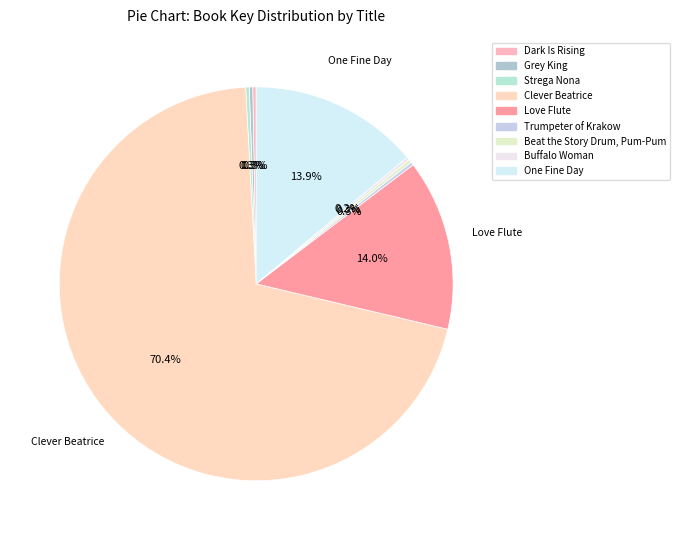

Which slice is the largest?

Clever Beatrice